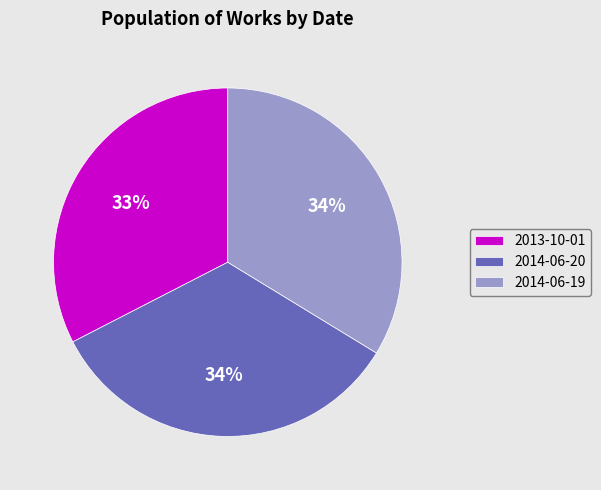

Approximately how many times larger is the value at 2013-10-01 compared to 2014-06-19?

1.0